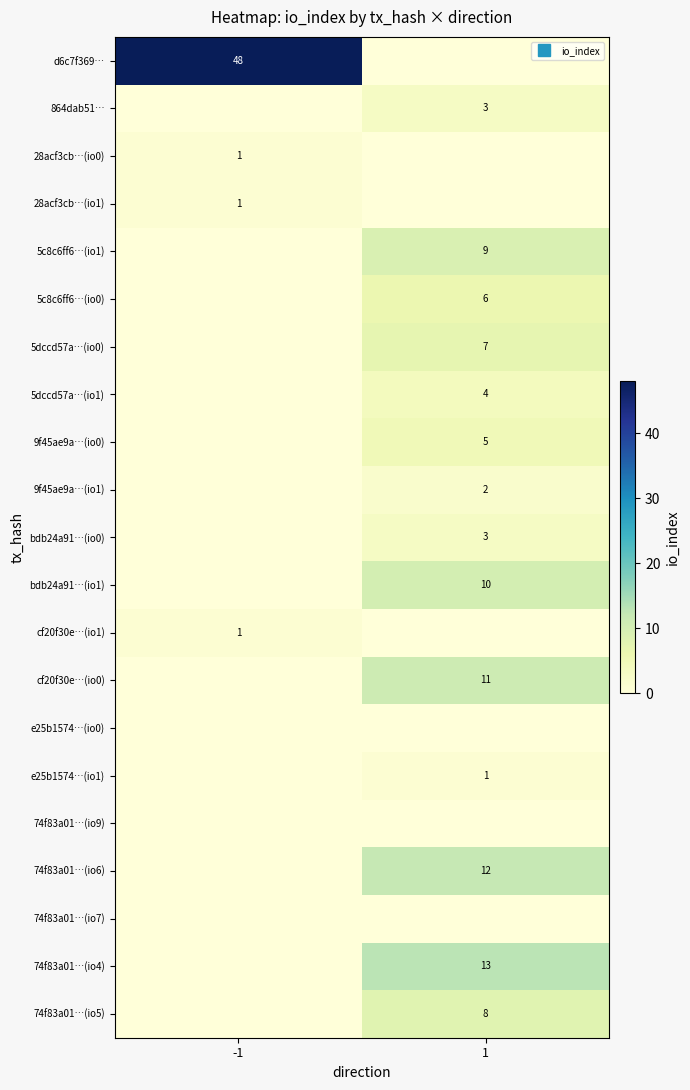

The e25b1574…(io0) series shows 0 at 1. True or false?

True